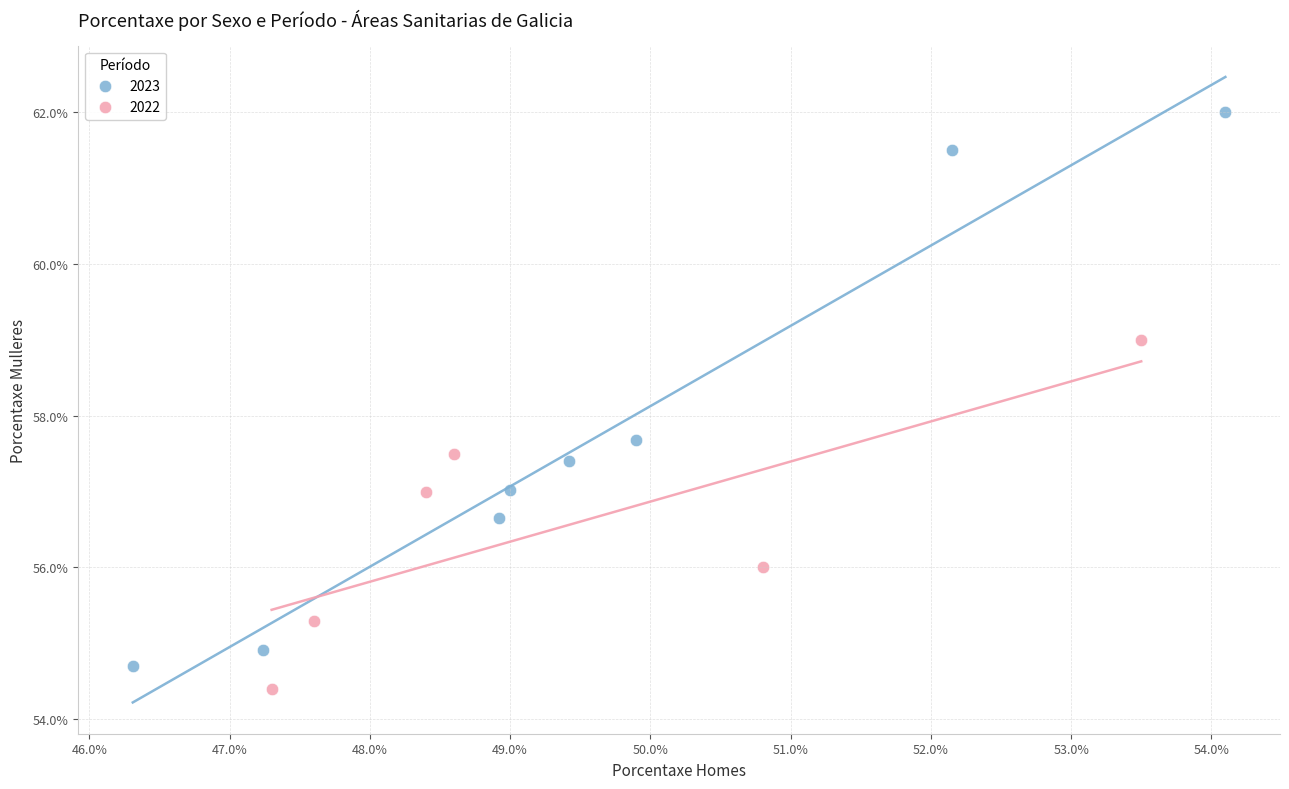

Which series reaches the minimum Y coordinate?

2022